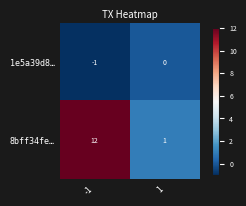

What is the total value across all series at 1?

1